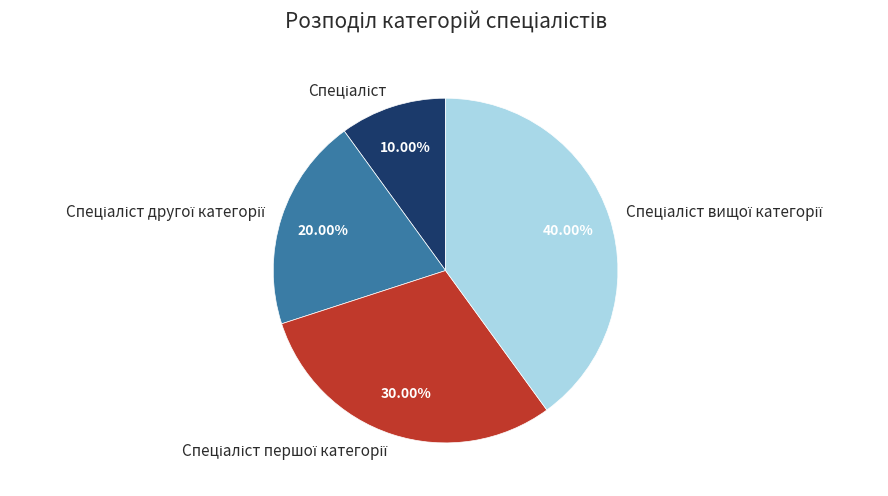

Does any single category account for the majority?

No